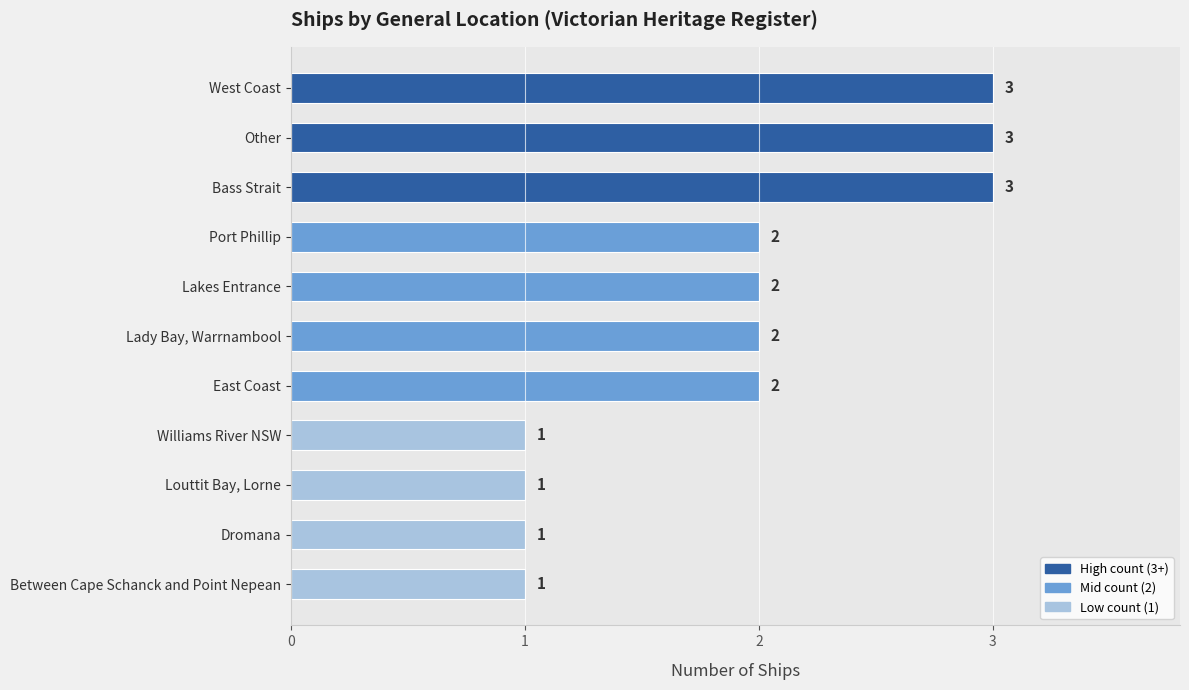

Approximately how many times larger is the value at Bass Strait compared to Port Phillip?

1.5